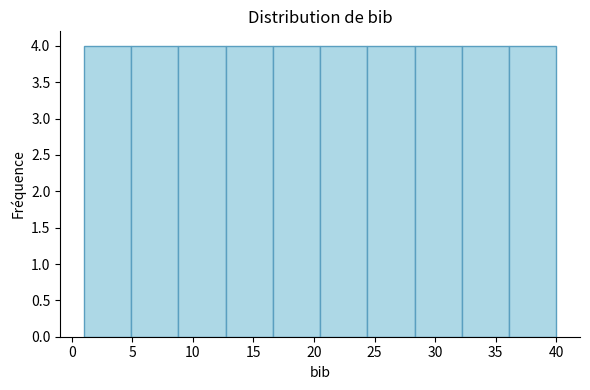

Reading left to right, transcribe this chart: for each bar, give the range it covers on the x-axis and its height. Neither the bar edges nor the heights are printed on the chart, so give them approximately, as read against the axes.

1.0 to 4.9: 4
4.9 to 8.8: 4
8.8 to 12.7: 4
12.7 to 16.6: 4
16.6 to 20.5: 4
20.5 to 24.4: 4
24.4 to 28.3: 4
28.3 to 32.2: 4
32.2 to 36.1: 4
36.1 to 40.0: 4